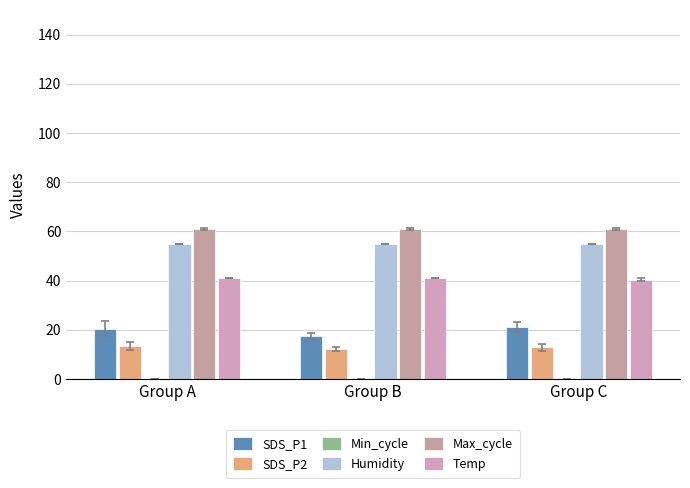

How many groups of bars are there?

3